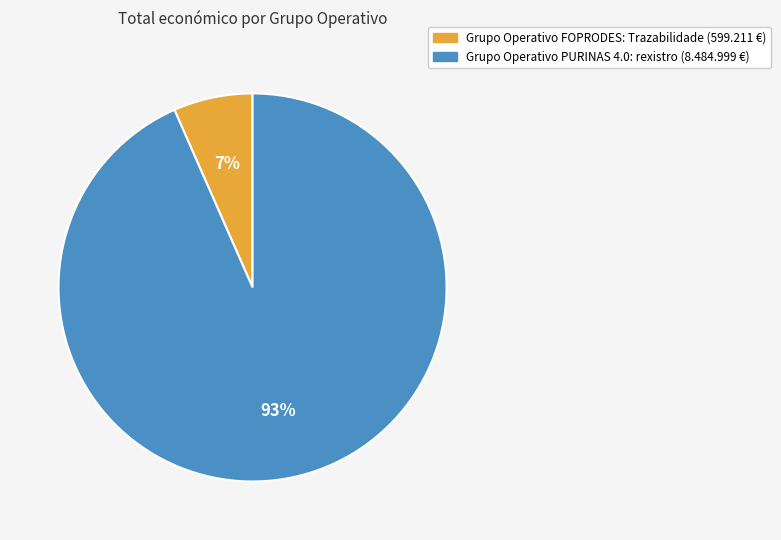

Which slice is the largest?

Grupo Operativo PURINAS 4.0